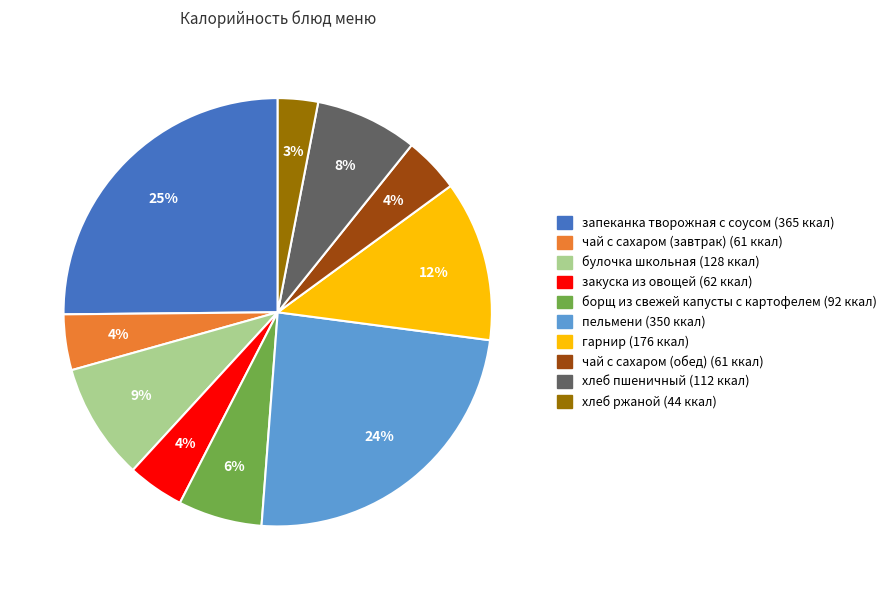

Does any single category account for the majority?

No